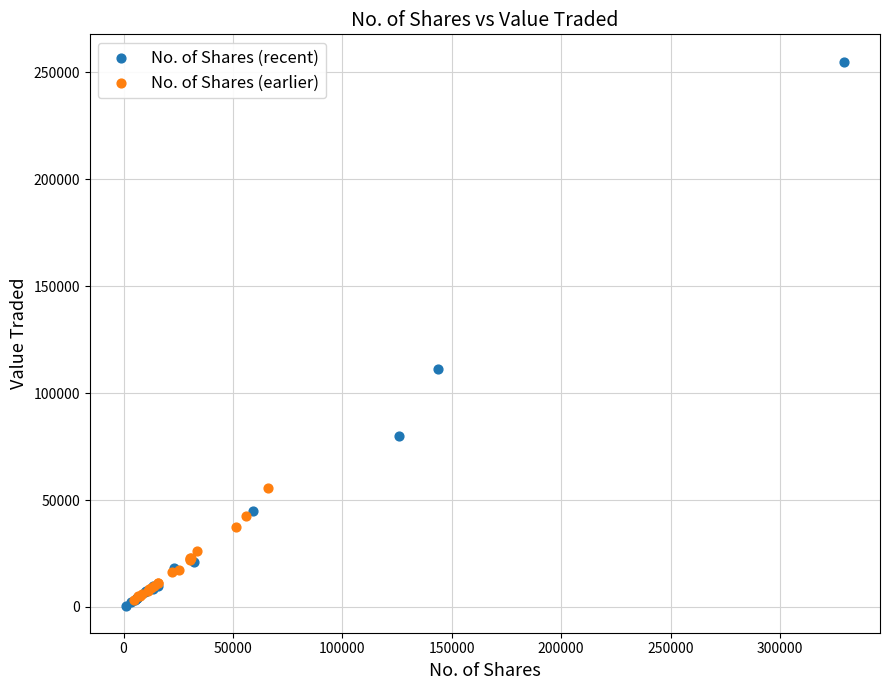

Which series contains the highest Y value?

No. of Shares (recent)